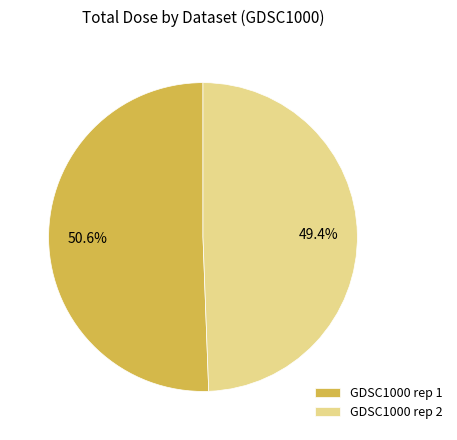

To the nearest percent, what is the average slice percentage?

50%